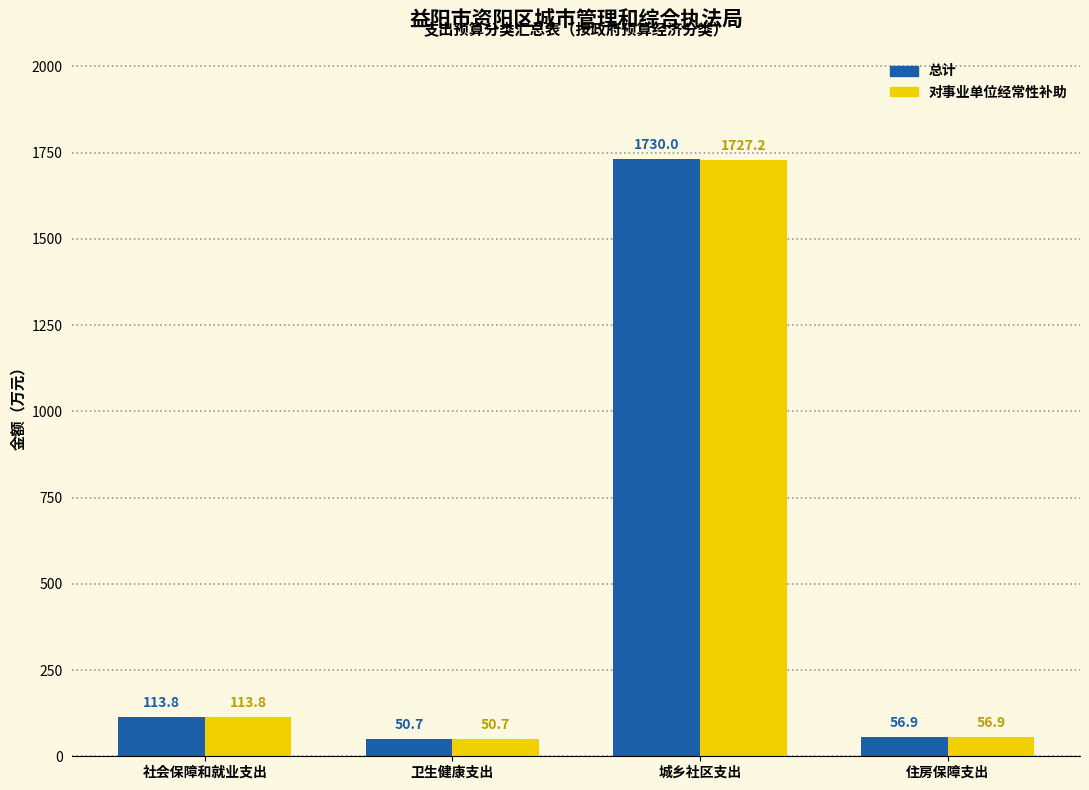

List the series in order of their peak value, highest first.

总计, 对事业单位经常性补助